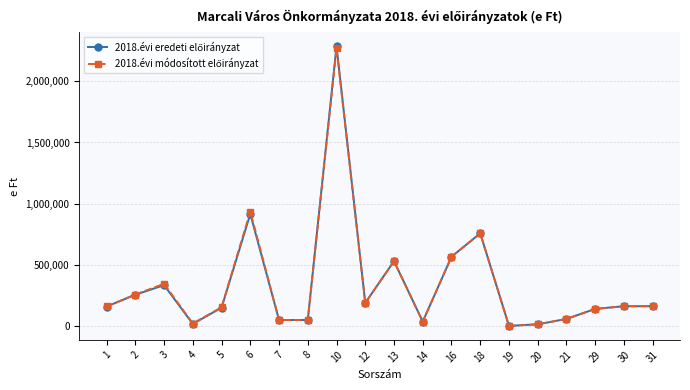

At which category is the sum across all series the highest?

10